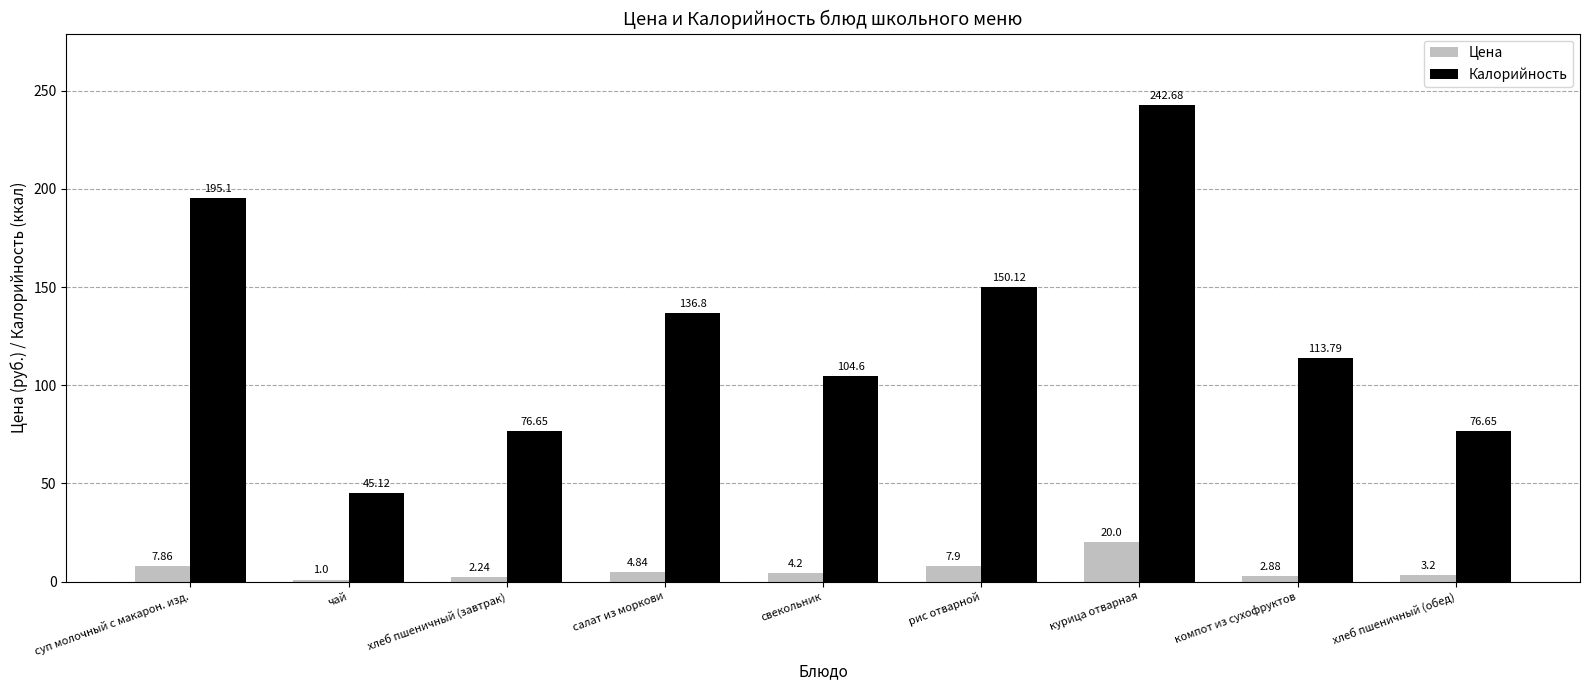

How many bars are there in each group?

2